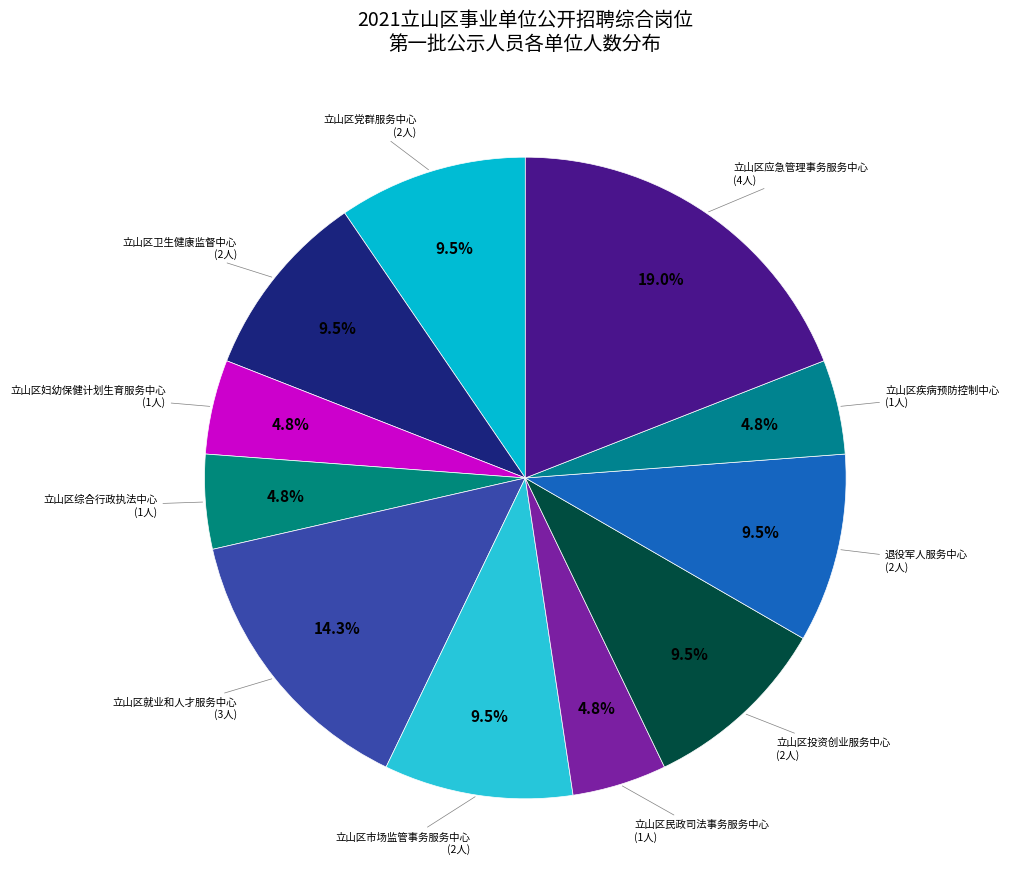

Combined, what portion of the pie is 立山区党群服务中心 and 立山区民政司法事务服务中心?

14.3%